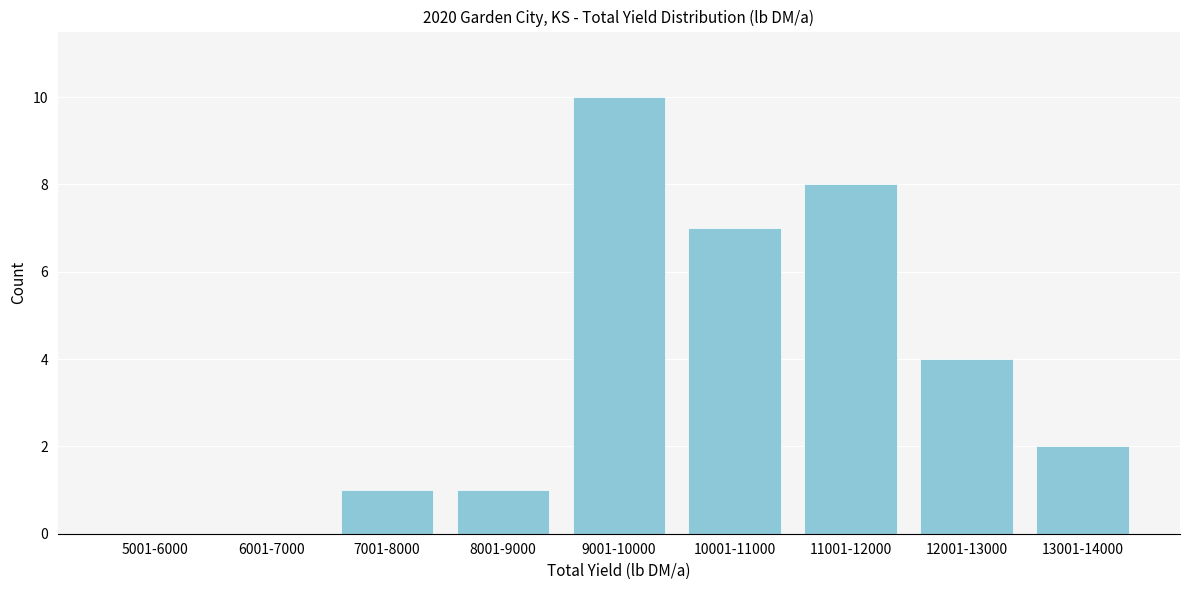

Reading left to right, list all the values displayed in this chart.

5001-6000=0	6001-7000=0	7001-8000=1	8001-9000=1	9001-10000=10	10001-11000=7	11001-12000=8	12001-13000=4	13001-14000=2